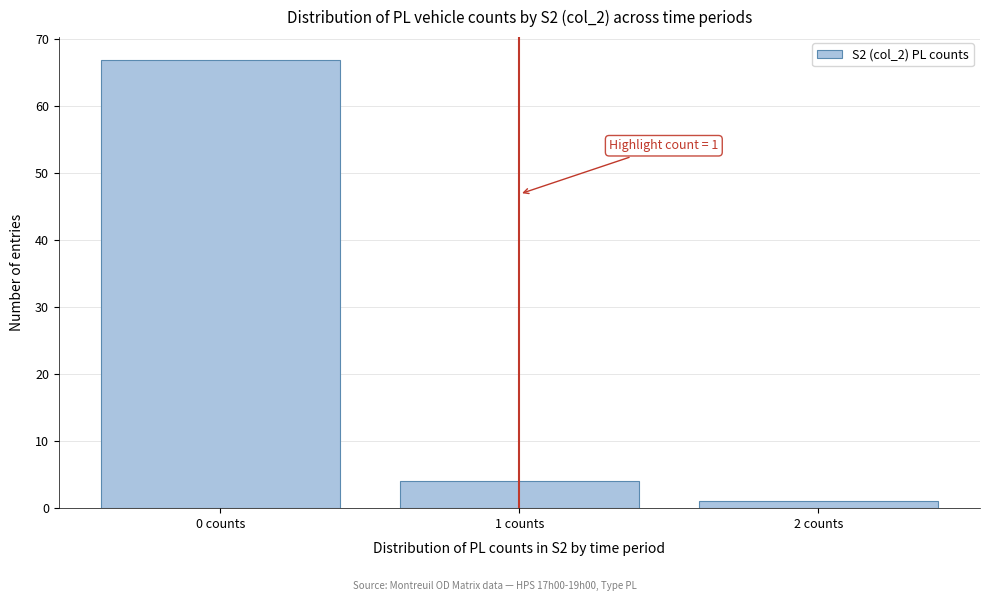

Over which range of the x-axis is the bar tallest?

-0.5 to 0.5